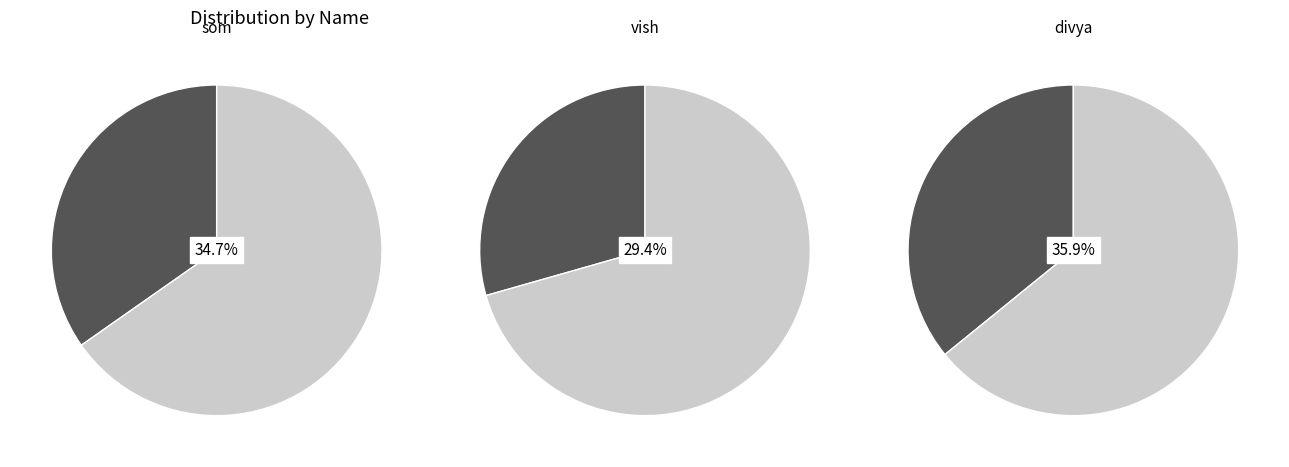

Is it true that vish is 29% of the pie?

True